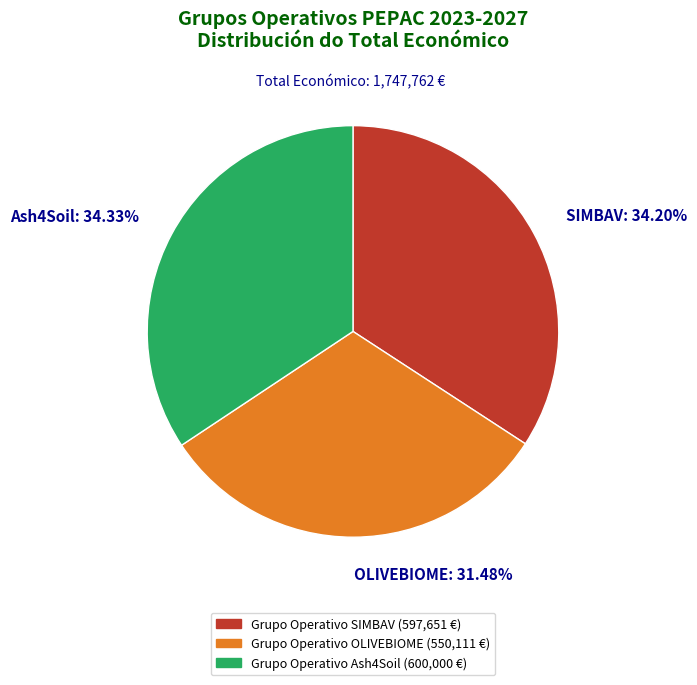

Is there any slice that represents more than half of the pie?

No